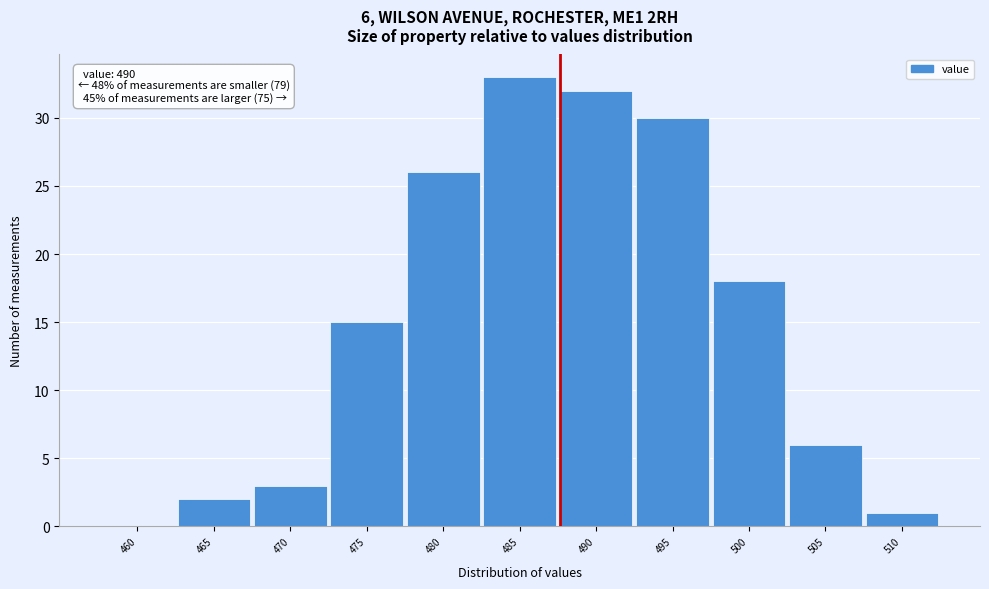

Reading right to left, what are all the values shown in this chart?

510=1	505=6	500=18	495=30	490=32	485=33	480=26	475=15	470=3	465=2	460=0